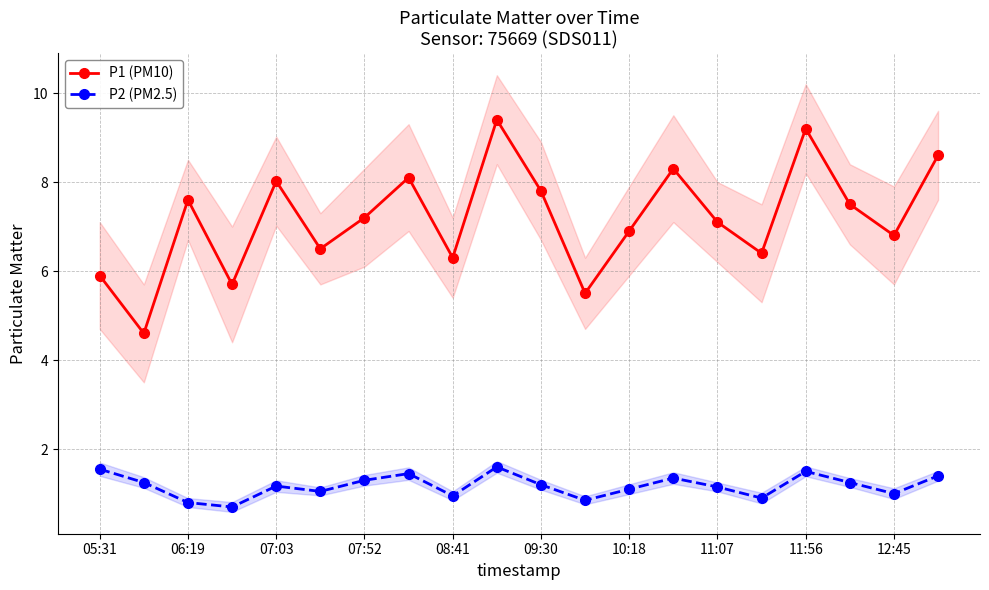

Is the value of P2 (PM2.5) at 09:30 greater than the value of P1 (PM10) at 07:52?

No